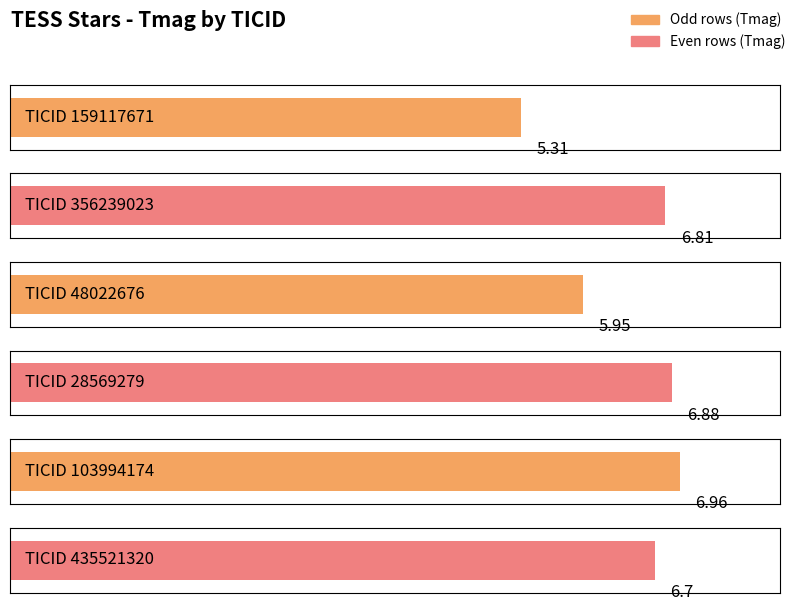

What is the minimum value shown in the chart?

5.3